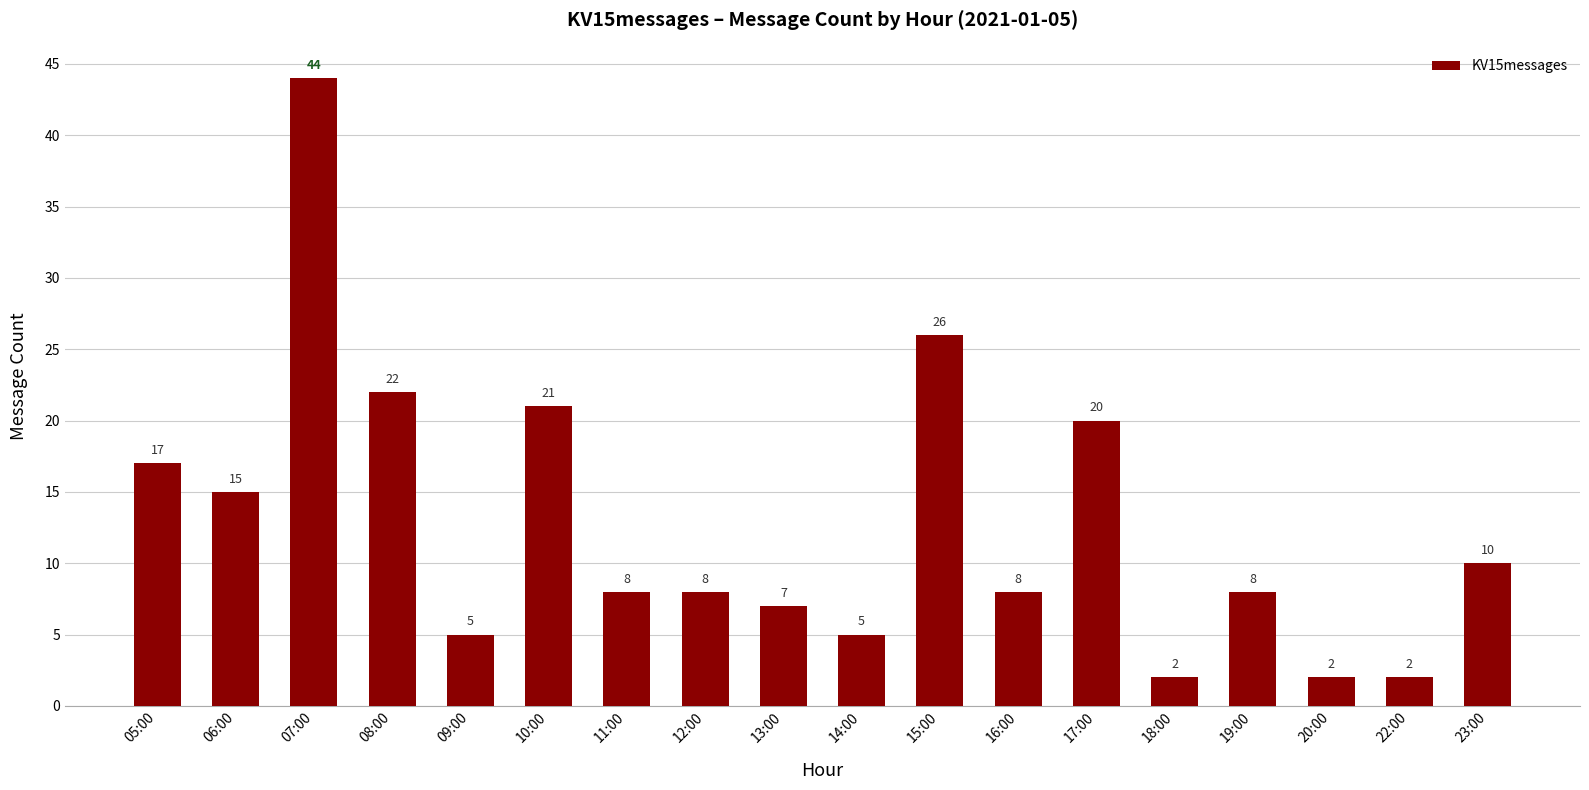

What is the change in value from 13:00 to 17:00?

+13